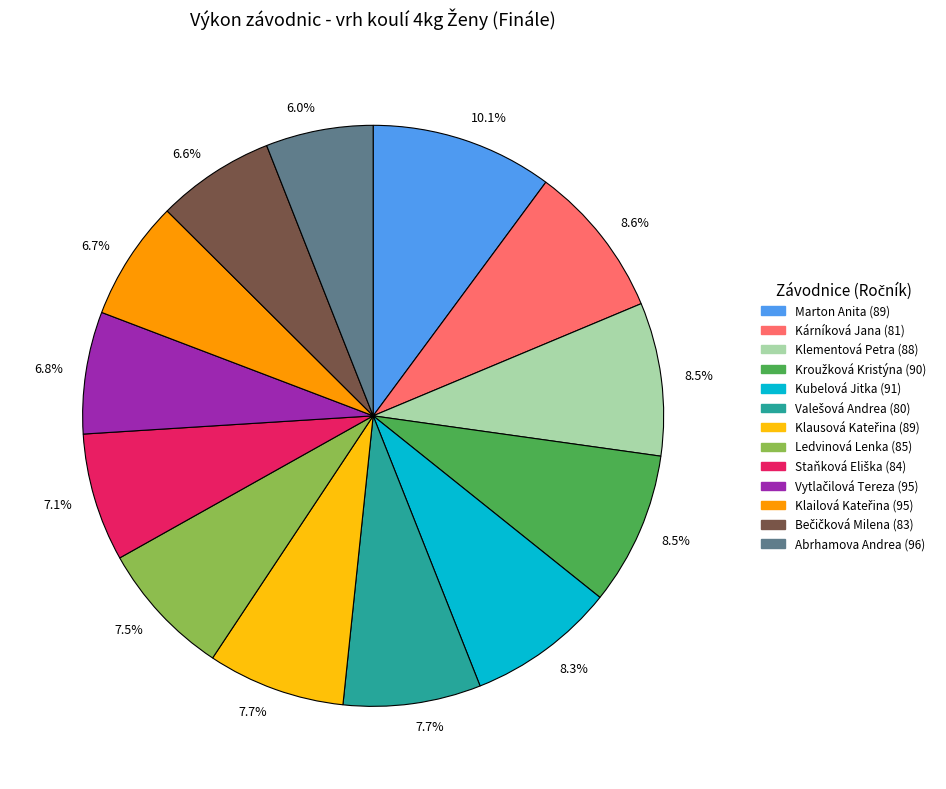

Is there a majority slice in this chart?

No